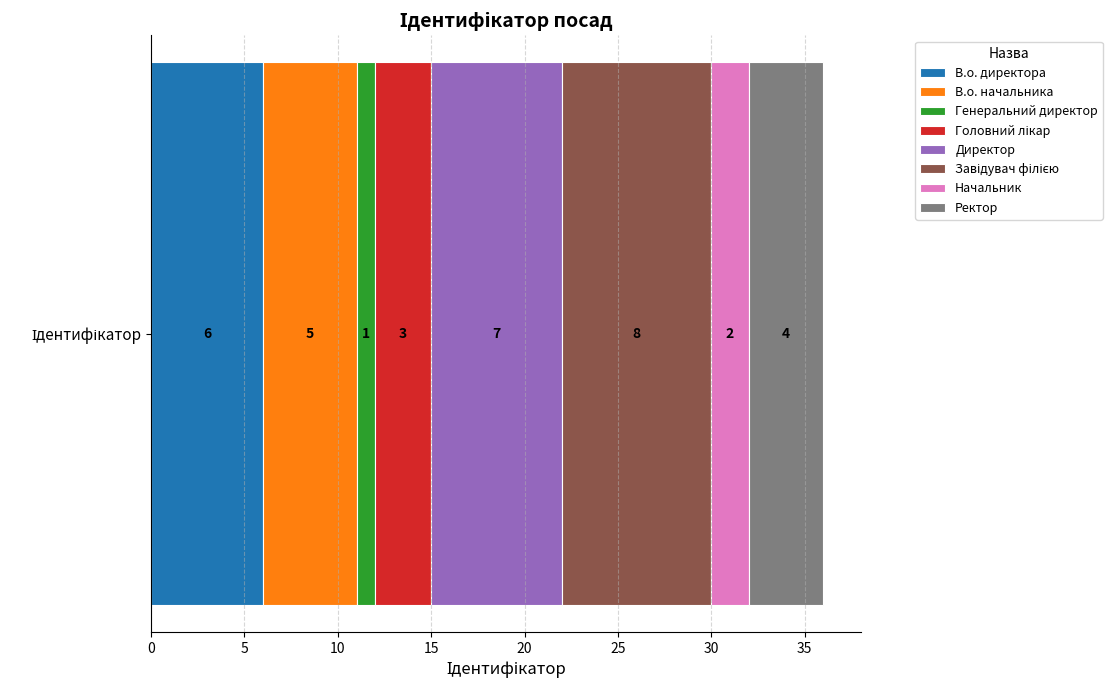

What is the minimum value for В.о. директора?

6